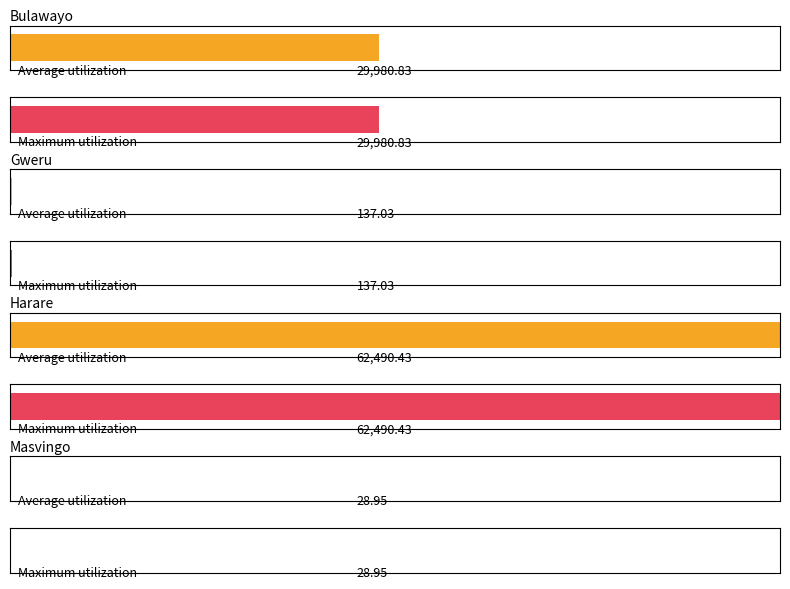

What value does the Average utilization series have at Gweru?

137.0